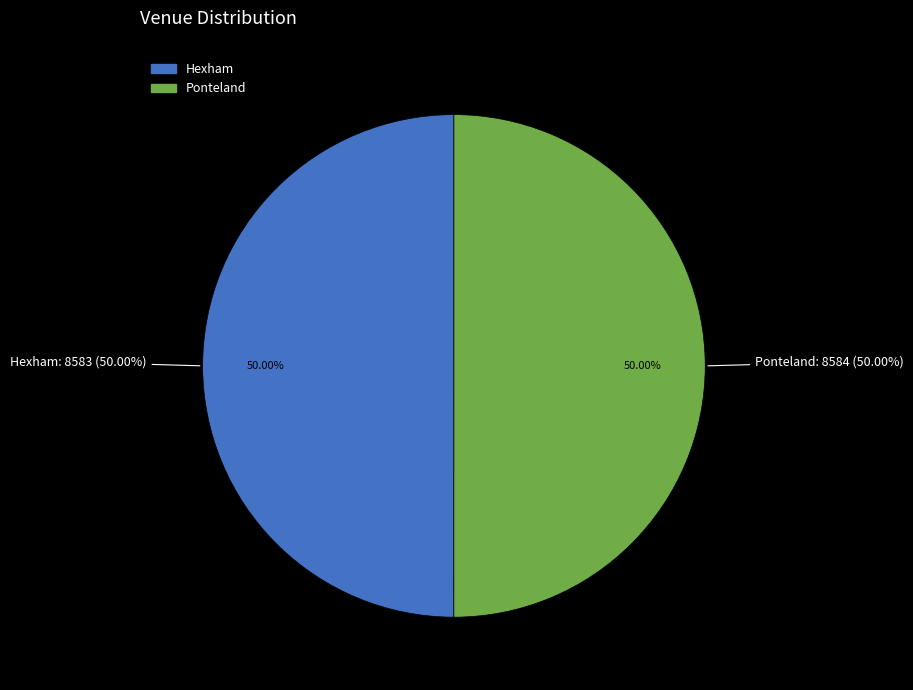

What is the change in value from Hexham to Ponteland?

+1